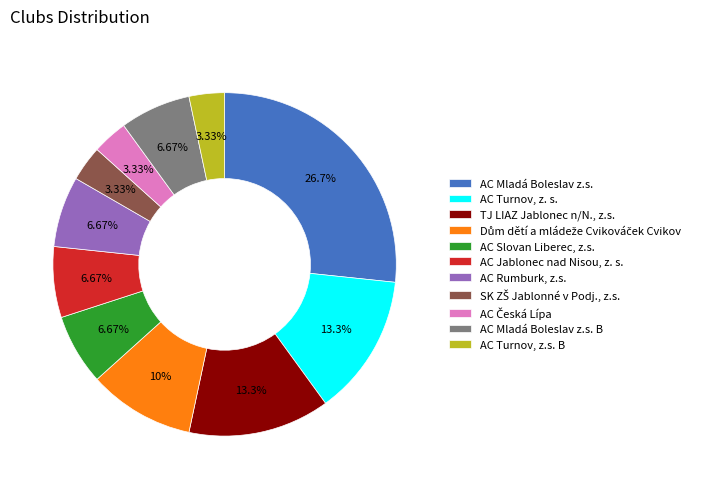

How many slices are in this pie chart?

11